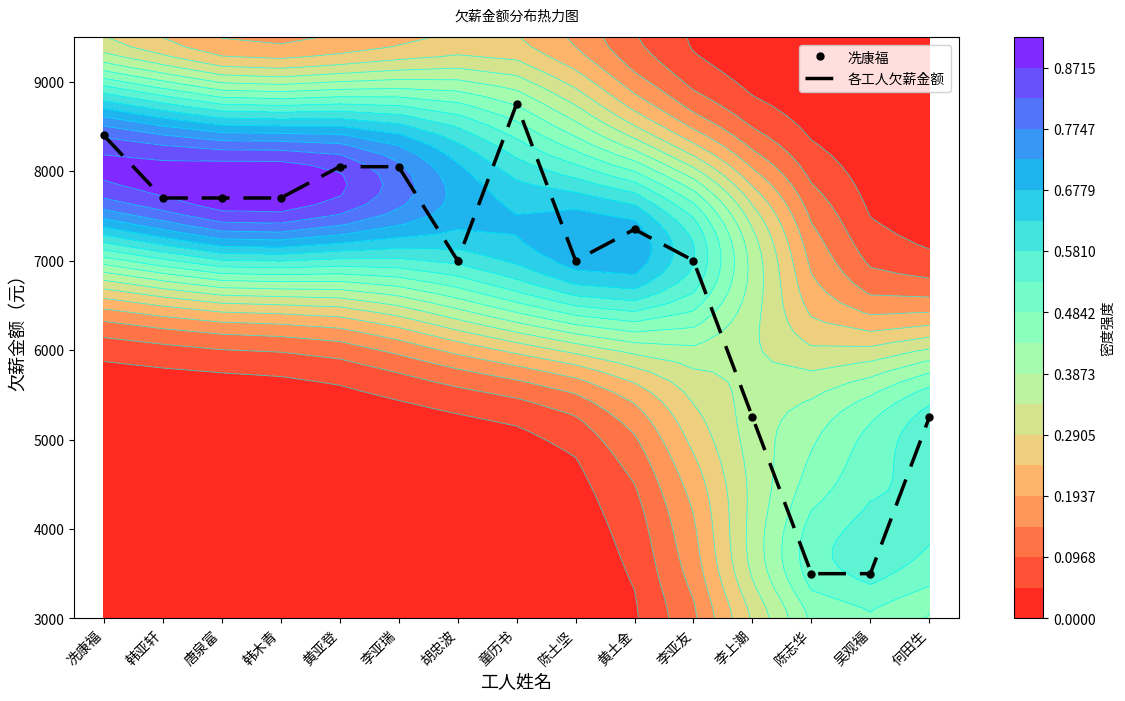

The value at 陈土坚 is 10712. True or false?

False